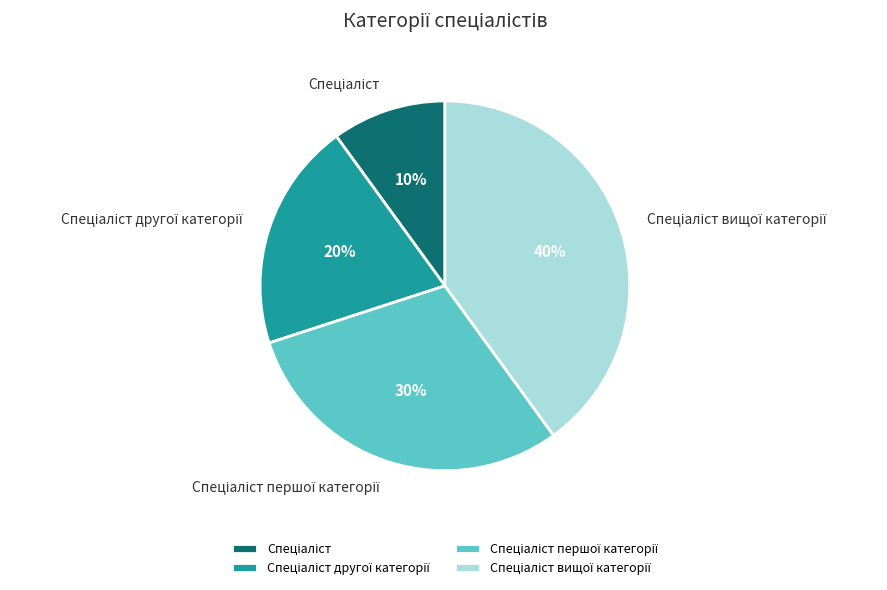

To the nearest percent, what is the average slice percentage?

25%